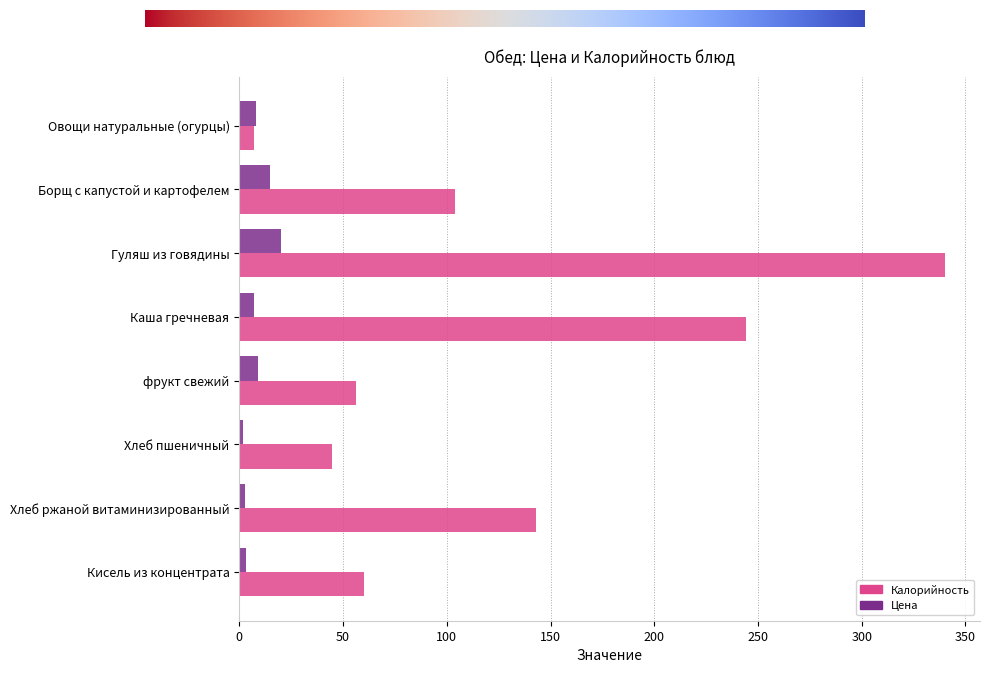

The value of Калорийность at Каша гречневая is 431.6. True or false?

False